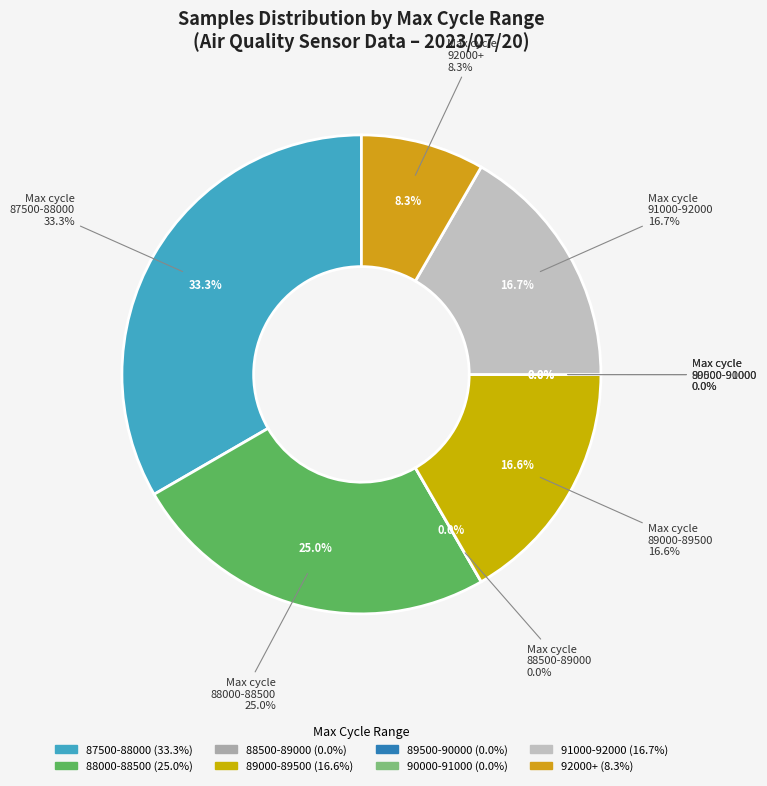

Is there a majority slice in this chart?

No